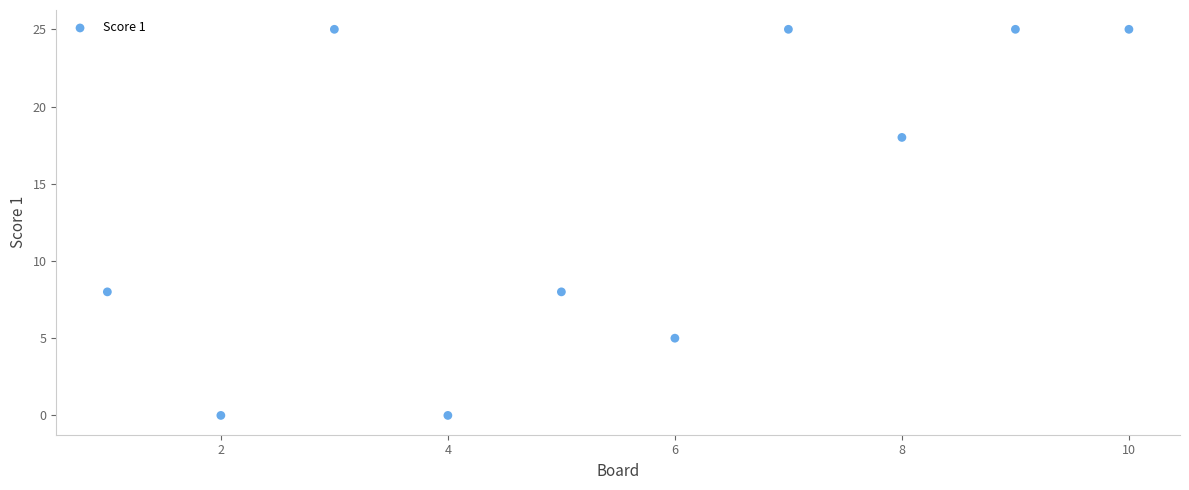

What is the range of X values (max minus min)?

9